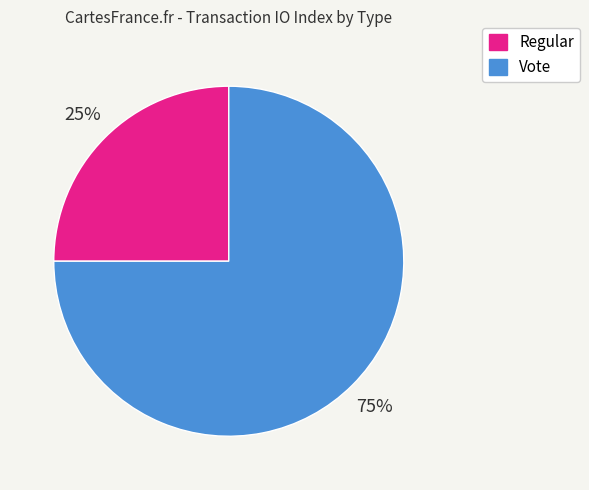

What percentage is the Regular slice, to the nearest percent?

25%